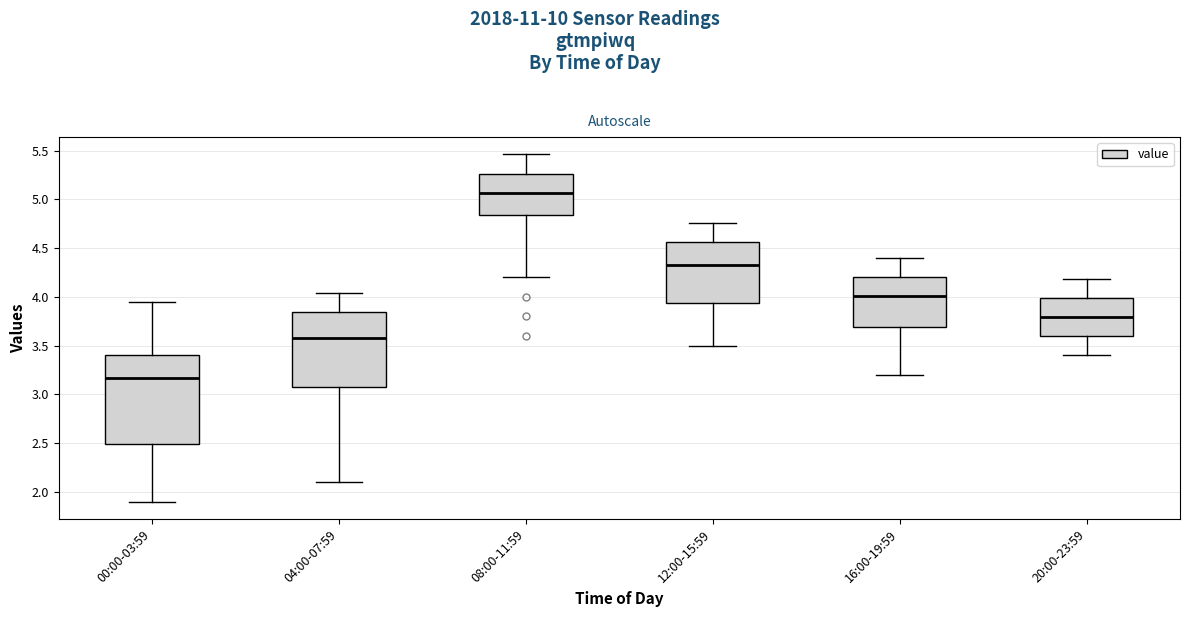

Reading left to right, transcribe this box plot: for each box, give where its median line is, the range the box spans, and where its two whiskers end, as read against the y-axis. The values are not printed on the chart, so give them approximately, as read against the axis.

00:00-03:59: median 3.15, box 2.50 to 3.40, whiskers 1.90 to 3.95
04:00-07:59: median 3.60, box 3.10 to 3.85, whiskers 2.10 to 4.05
08:00-11:59: median 5.05, box 4.85 to 5.25, whiskers 4.20 to 5.45
12:00-15:59: median 4.35, box 3.95 to 4.55, whiskers 3.50 to 4.75
16:00-19:59: median 4.00, box 3.70 to 4.20, whiskers 3.20 to 4.40
20:00-23:59: median 3.80, box 3.60 to 4.00, whiskers 3.40 to 4.20